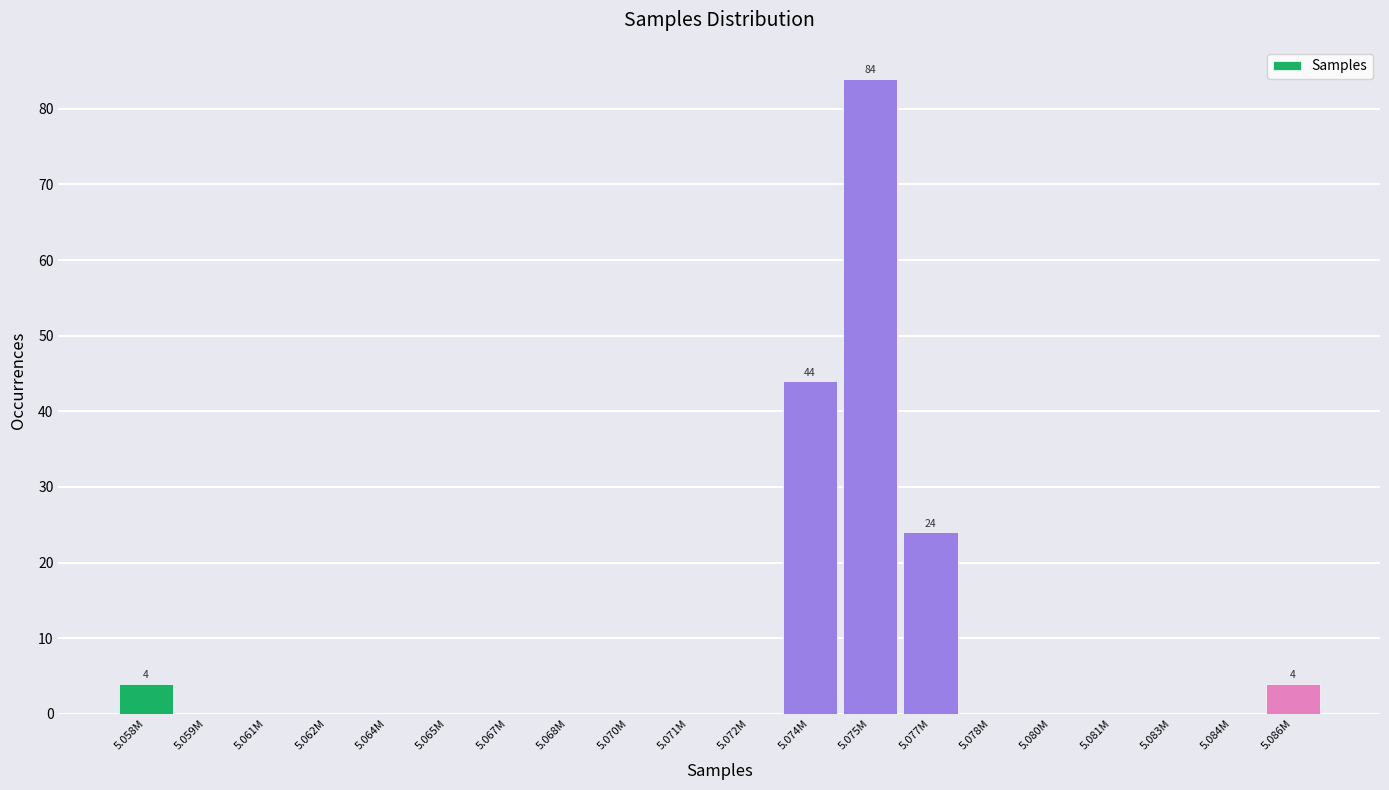

Reading right to left, what are all the values shown in this chart?

5.086M=4	5.084M=0	5.083M=0	5.081M=0	5.080M=0	5.078M=0	5.077M=24	5.075M=84	5.074M=44	5.072M=0	5.071M=0	5.070M=0	5.068M=0	5.067M=0	5.065M=0	5.064M=0	5.062M=0	5.061M=0	5.059M=0	5.058M=4